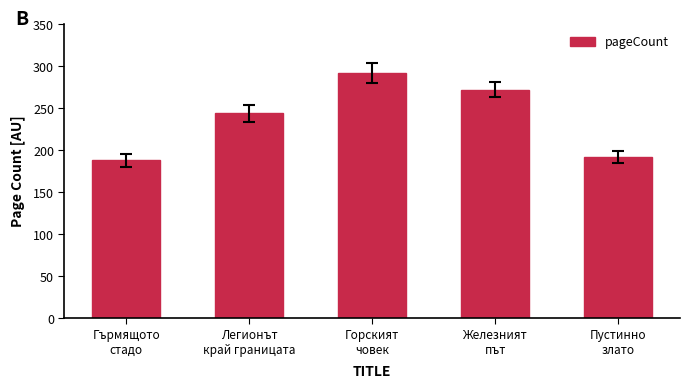

What is the value of the 4th bar from the left?

272